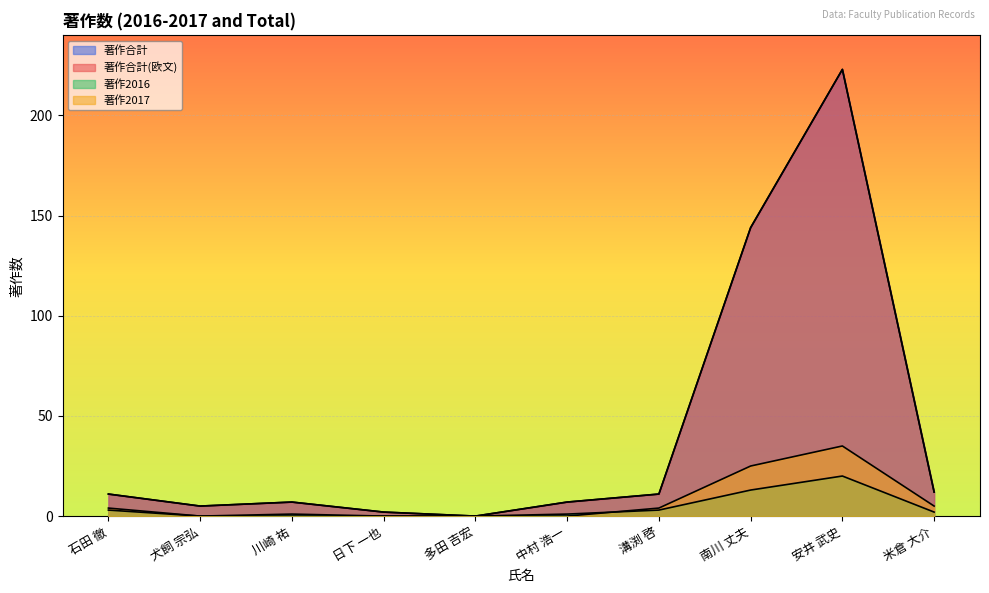

How many lines are shown in the chart?

4